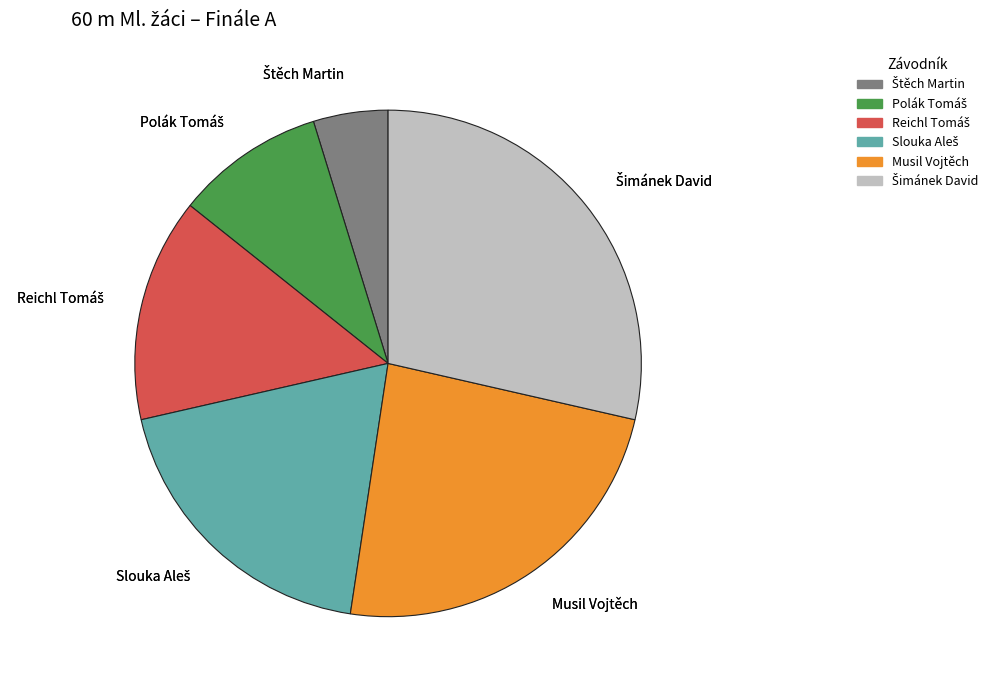

Is there a majority slice in this chart?

No